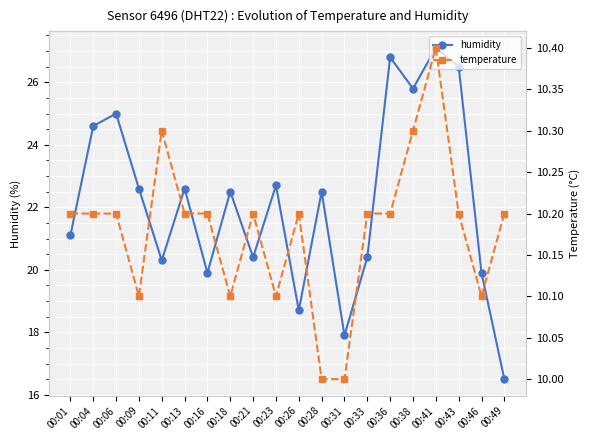

Reading left to right, extract all data points from this chart.

humidity: 00:01=21.1	00:04=24.6	00:06=25.0	00:09=22.6	00:11=20.3	00:13=22.6	00:16=19.9	00:18=22.5	00:21=20.4	00:23=22.7	00:26=18.7	00:28=22.5	00:31=17.9	00:33=20.4	00:36=26.8	00:38=25.8	00:41=27.1	00:43=26.5	00:46=19.9	00:49=16.5
temperature: 00:01=10.2	00:04=10.2	00:06=10.2	00:09=10.1	00:11=10.3	00:13=10.2	00:16=10.2	00:18=10.1	00:21=10.2	00:23=10.1	00:26=10.2	00:28=10.0	00:31=10.0	00:33=10.2	00:36=10.2	00:38=10.3	00:41=10.4	00:43=10.2	00:46=10.1	00:49=10.2